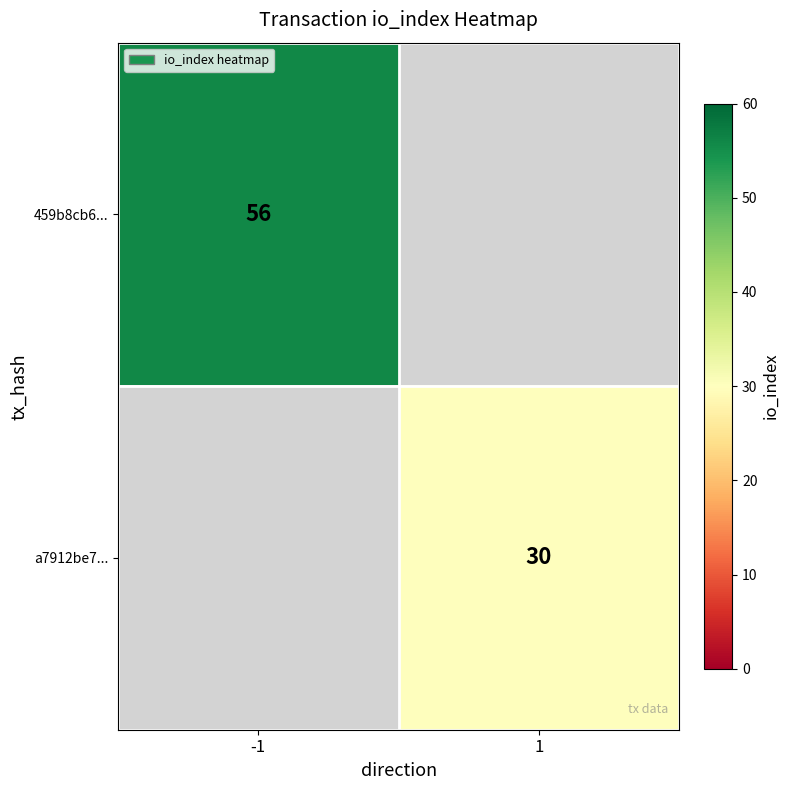

The a7912be7... series shows 30 at 1. True or false?

True